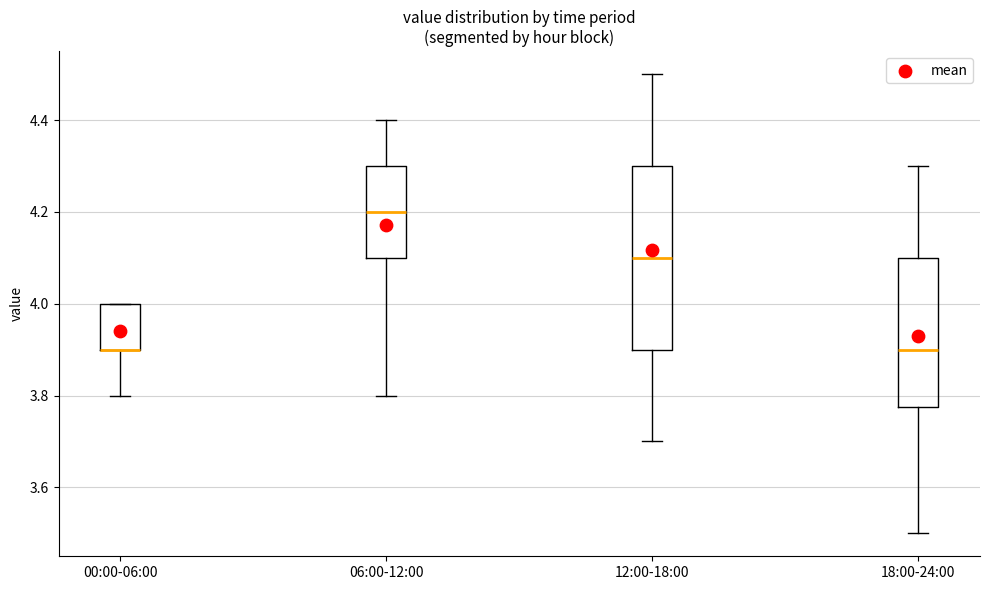

Where is the lower edge of the box for 00:00-06:00 on the y-axis? The values are not printed on the chart, so give them approximately, as read against the axis.

3.90